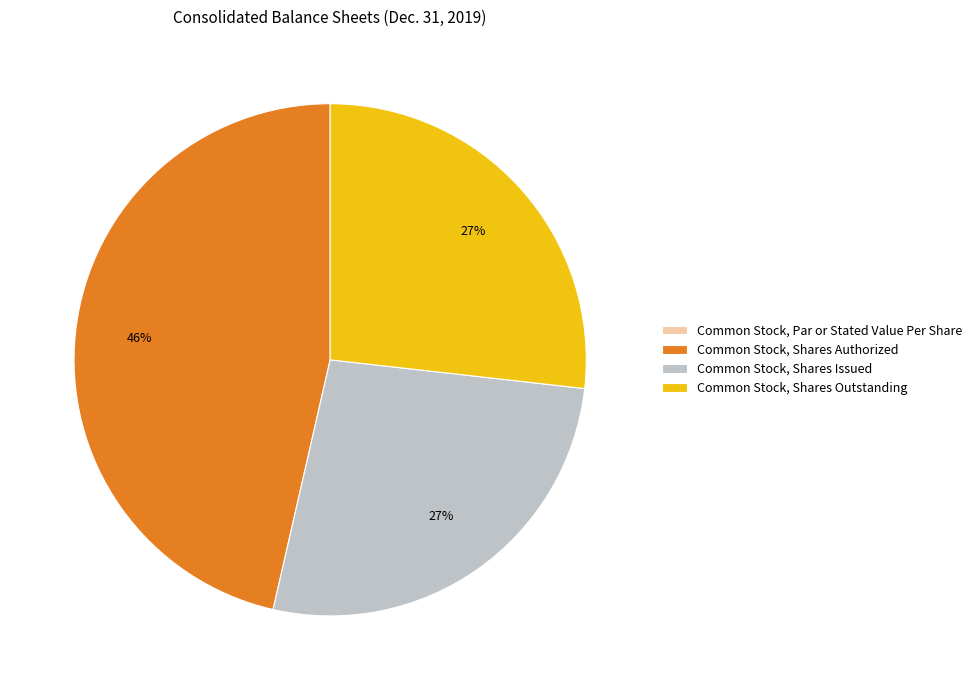

The Common Stock, Shares Outstanding slice represents 27% of the pie. True or false?

True